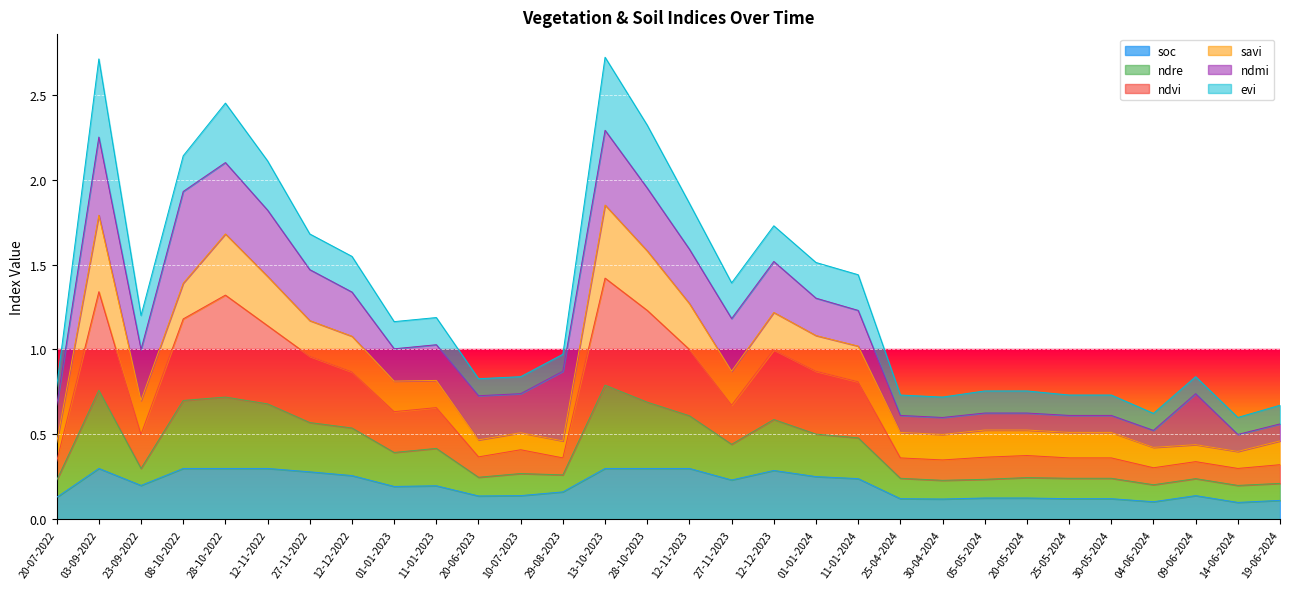

What are all the series names shown in the legend?

soc, ndre, ndvi, savi, ndmi, evi